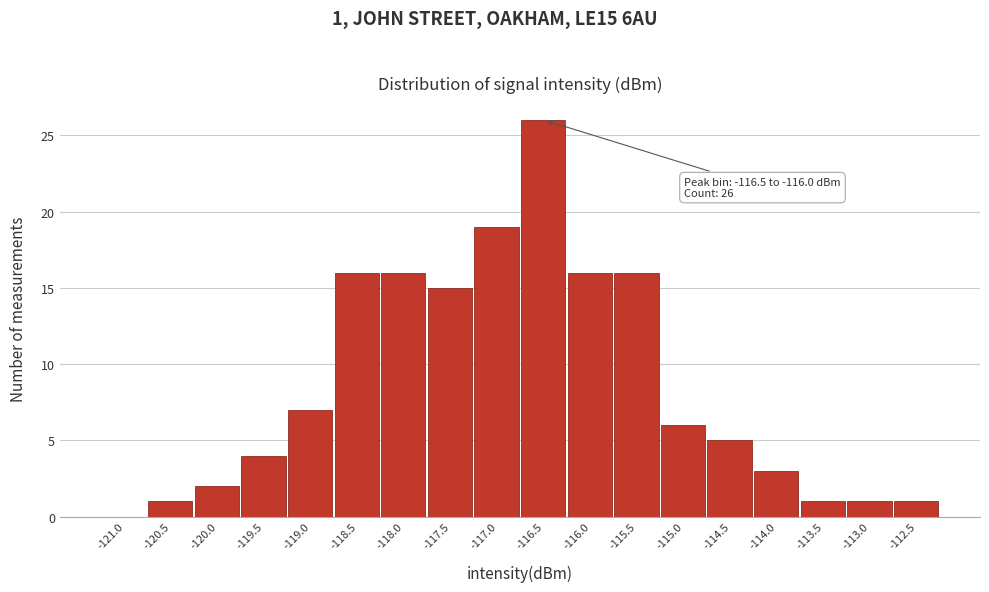

Reading right to left, extract all data points from this chart.

-112.5=1	-113.0=1	-113.5=1	-114.0=3	-114.5=5	-115.0=6	-115.5=16	-116.0=16	-116.5=26	-117.0=19	-117.5=15	-118.0=16	-118.5=16	-119.0=7	-119.5=4	-120.0=2	-120.5=1	-121.0=0